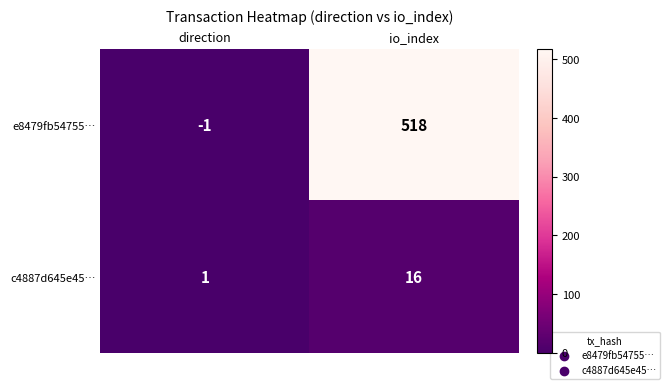

How many categories are shown in the chart?

2